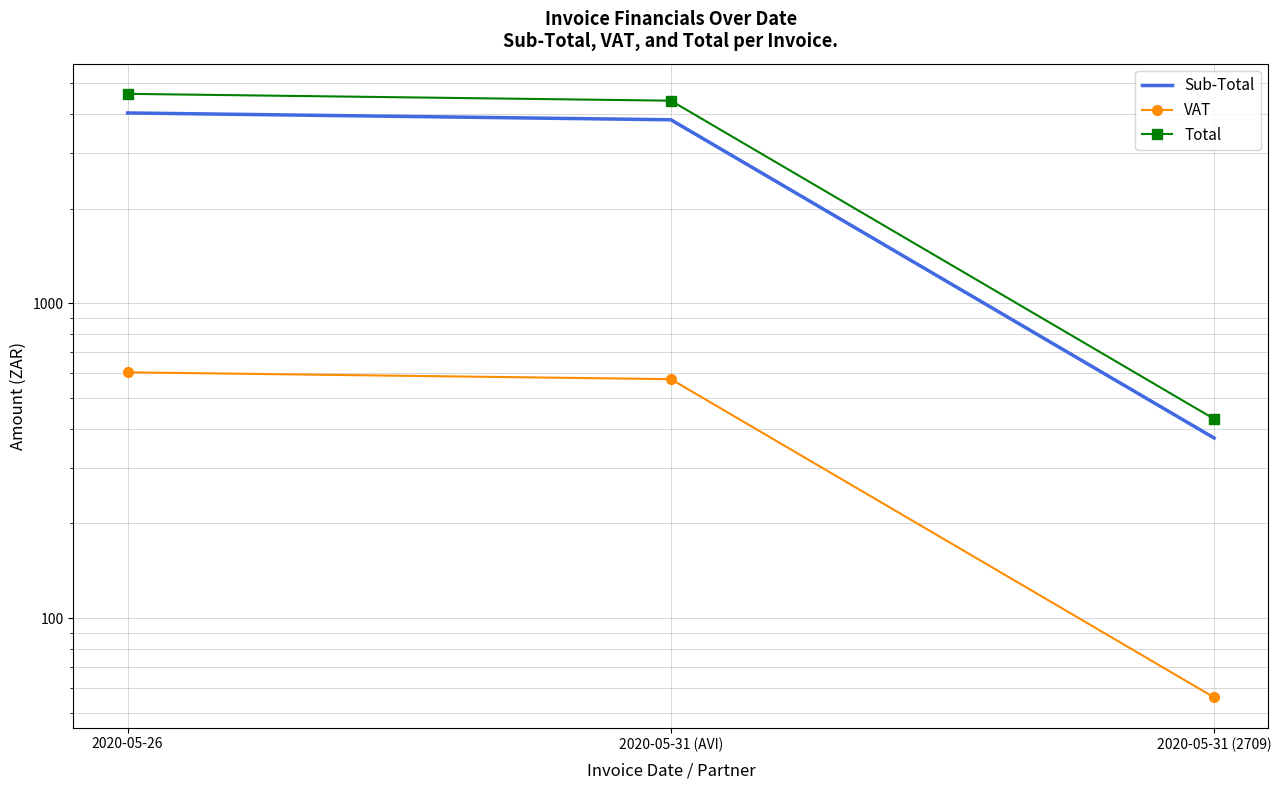

What is the sum of the Sub-Total values at 2020-05-31 (2709) and 2020-05-31 (AVI)?

4204.2